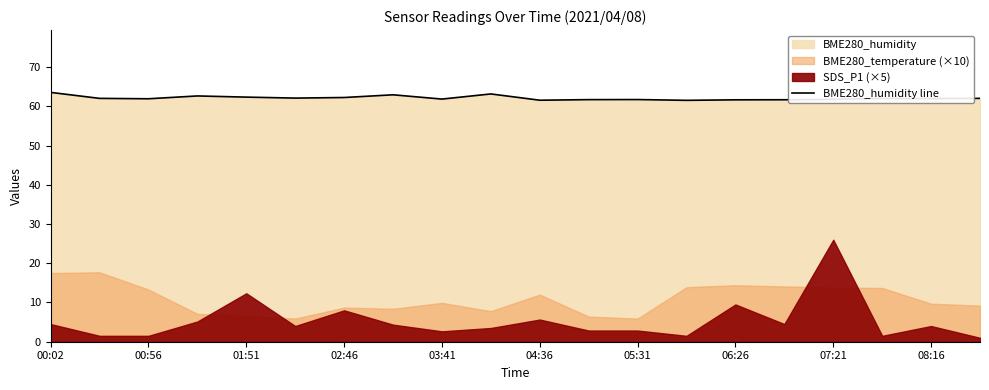

Is it true that BME280_humidity line equals 19.9 at 00:56?

False